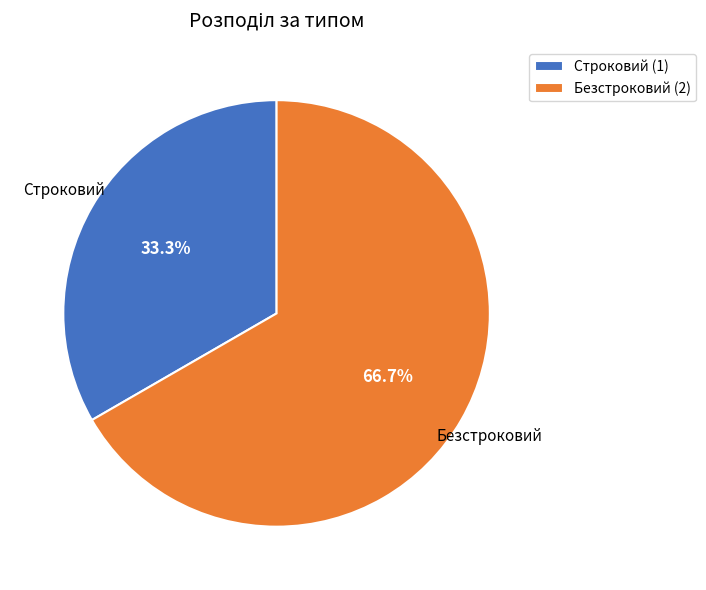

What portion of the pie excludes Безстроковий?

33.3%